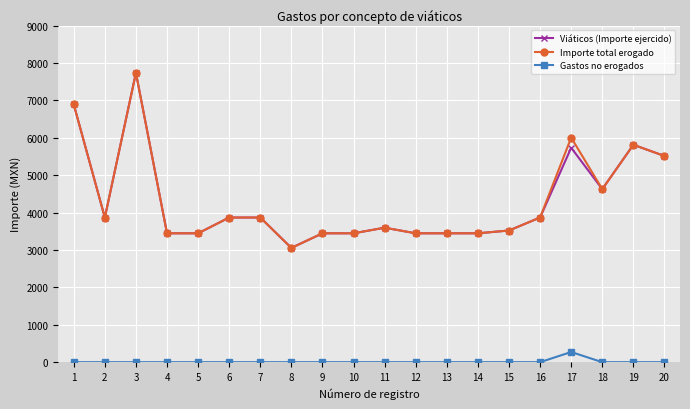

Reading right to left, list all the values displayed in this chart.

Viáticos (Importe ejercido): 5512	5812	4626	5732	3867	3520	3445	3445	3445	3595	3445	3445	3055	3867	3867	3445	3445	7734	3867	6890
Importe total erogado: 5512	5812	4626	6004	3867	3520	3445	3445	3445	3595	3445	3445	3055	3867	3867	3445	3445	7734	3867	6890
Gastos no erogados: 0	0	0	272	0	0	0	0	0	0	0	0	0	0	0	0	0	0	0	0